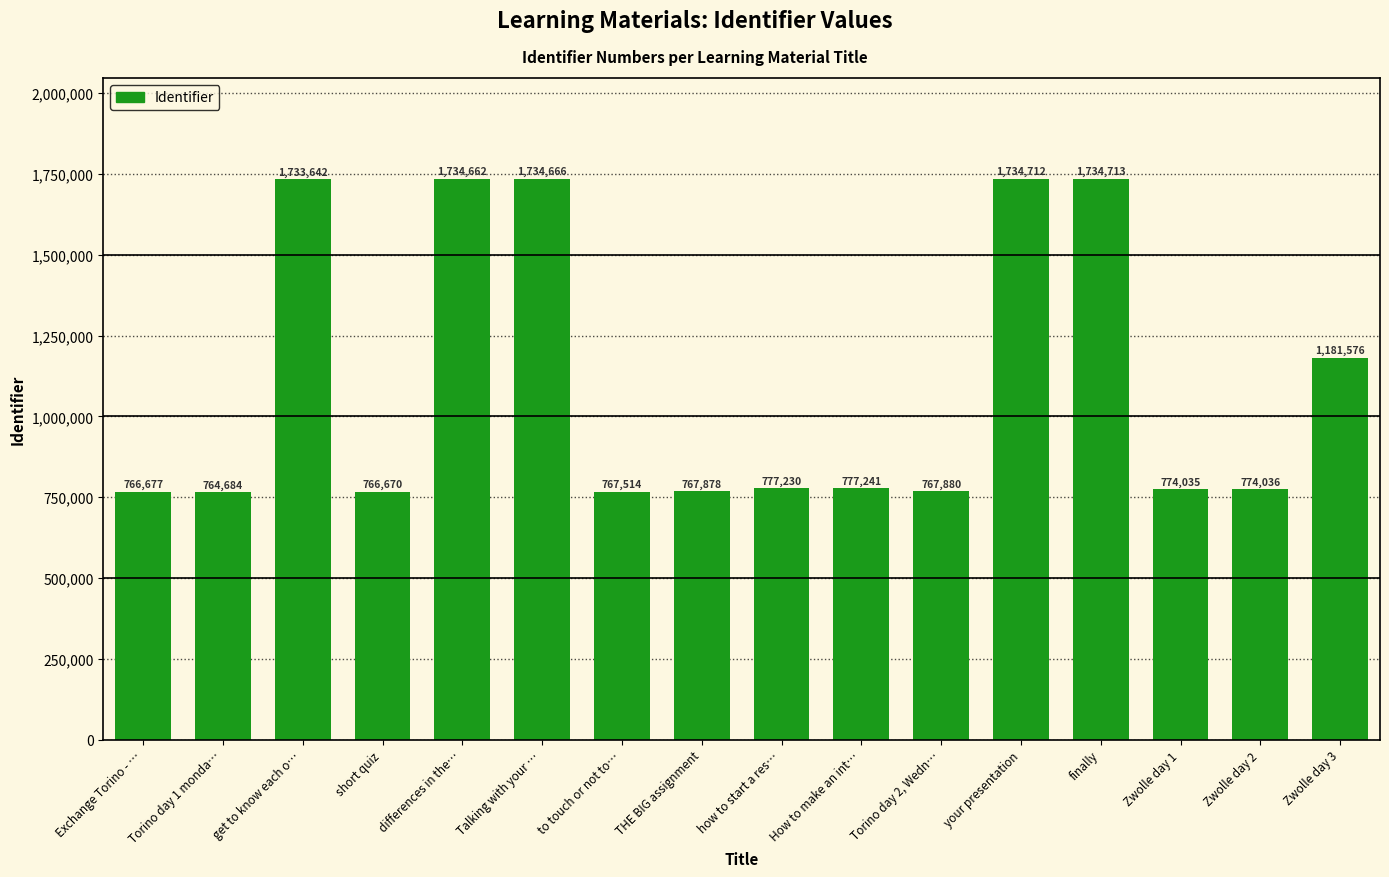

What is the change in value from Exchange Torino - … to Zwolle day 1?

+7358